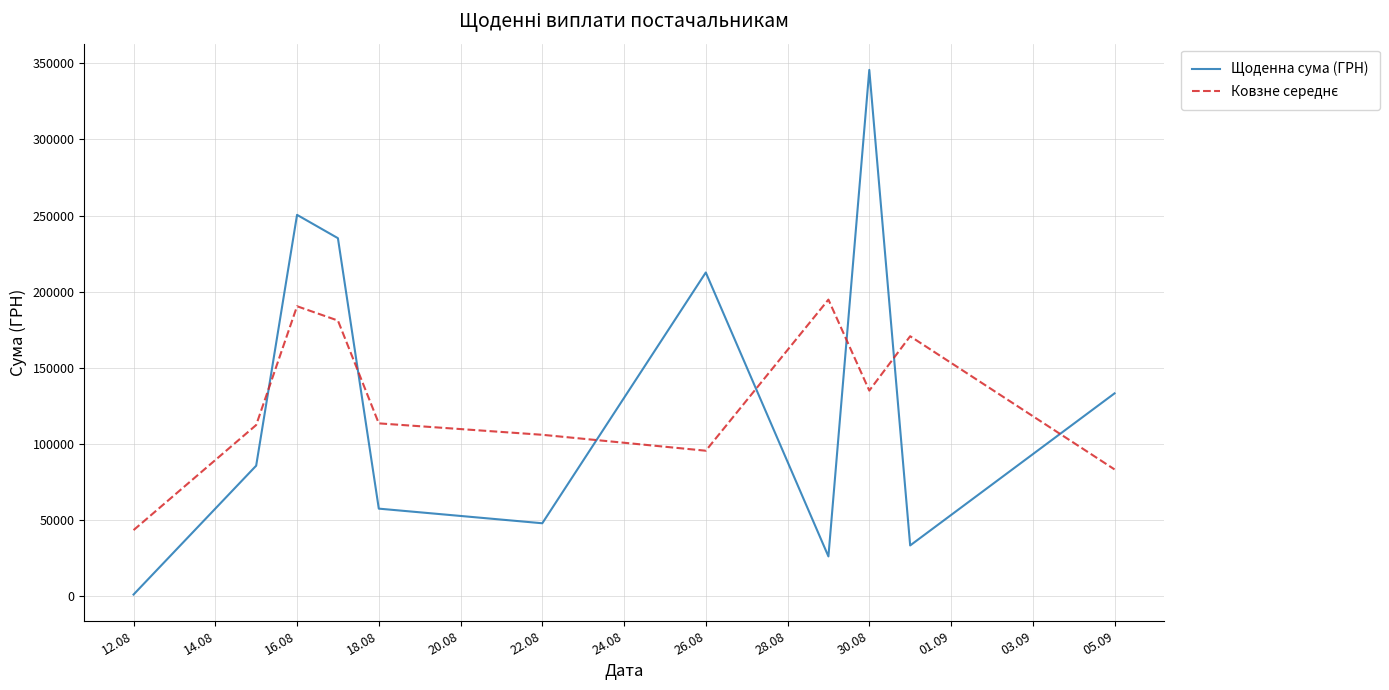

Which series has the widest spread of values?

Щоденна сума (ГРН)